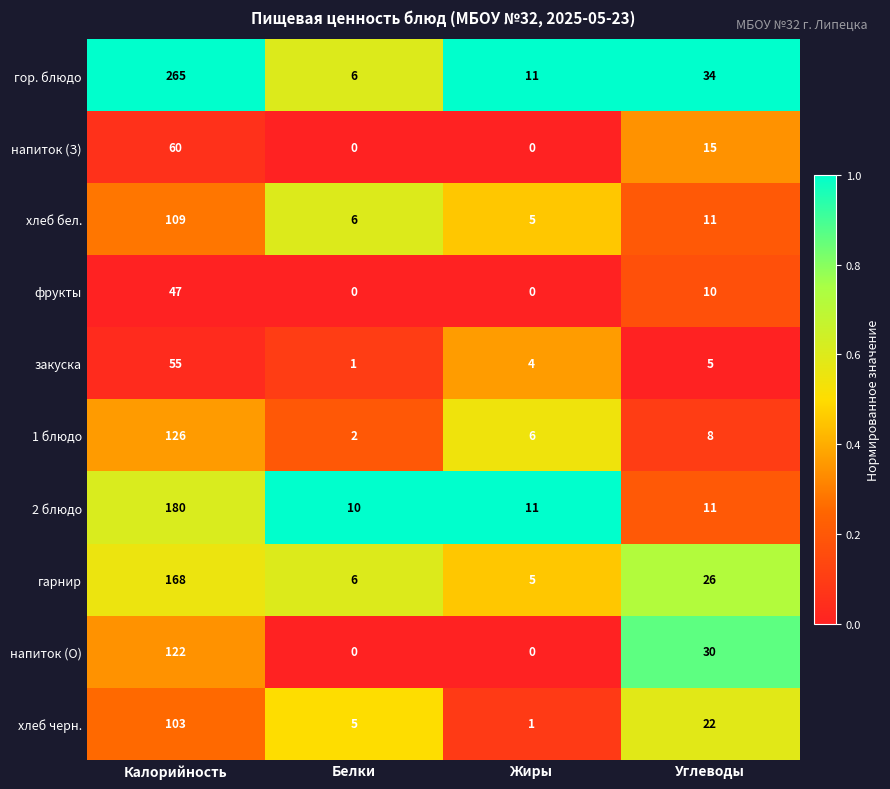

List the series in order of their peak value, lowest first.

фрукты, закуска, напиток (З), хлеб черн., хлеб бел., напиток (О), 1 блюдо, гарнир, 2 блюдо, гор. блюдо